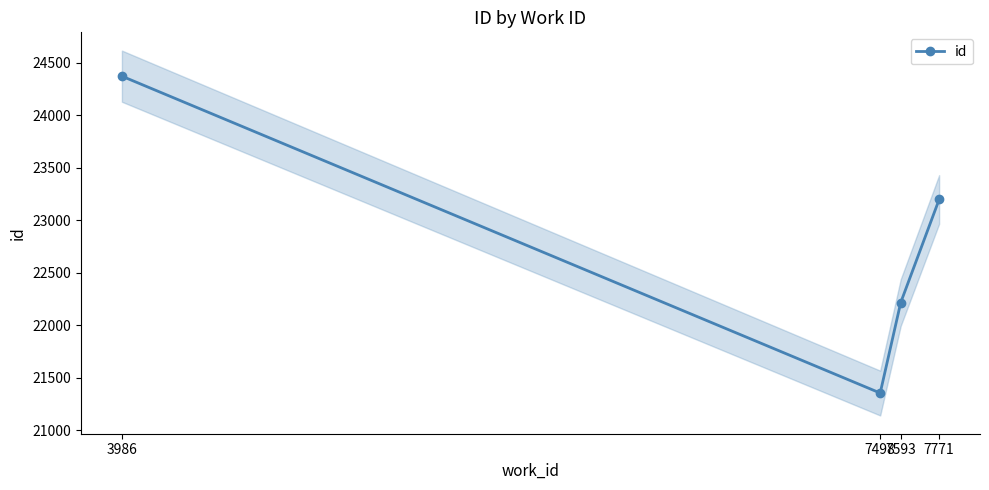

Reading left to right, what are all the values shown in this chart?

3986=24371	7498=21354	7593=22215	7771=23197